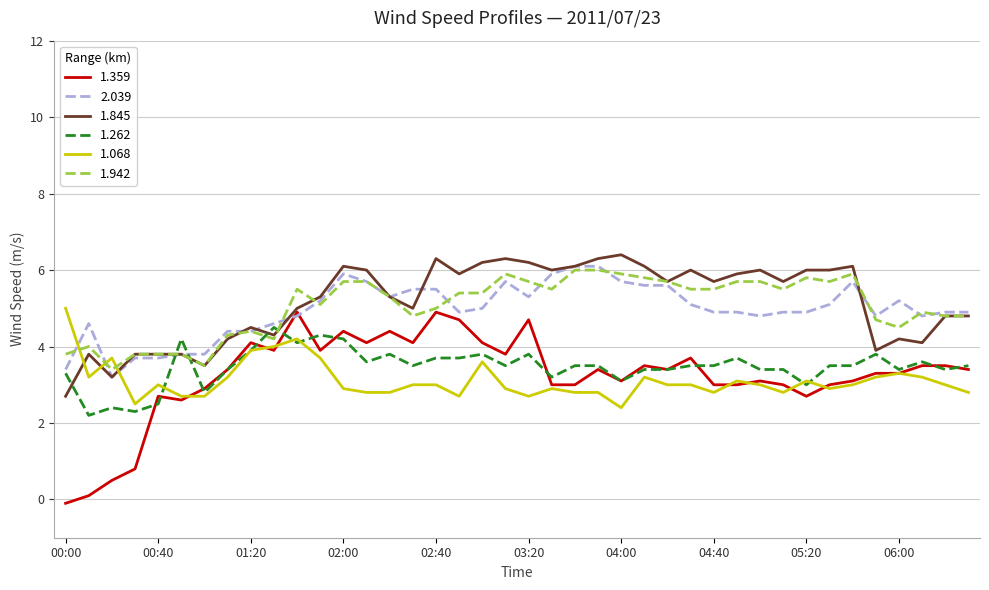

Which series has the widest spread of values?

1.359